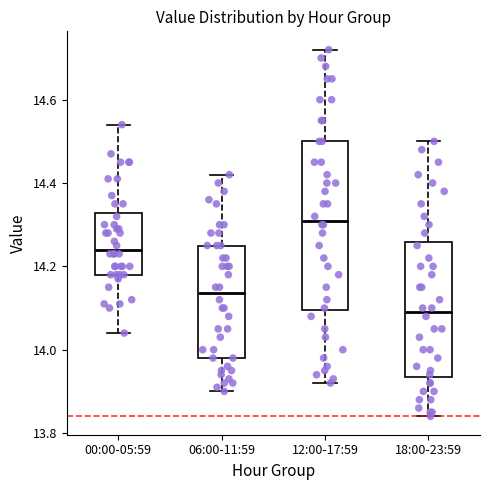

Where is the lower edge of the box for 12:00-17:59 on the y-axis? The values are not printed on the chart, so give them approximately, as read against the axis.

14.10